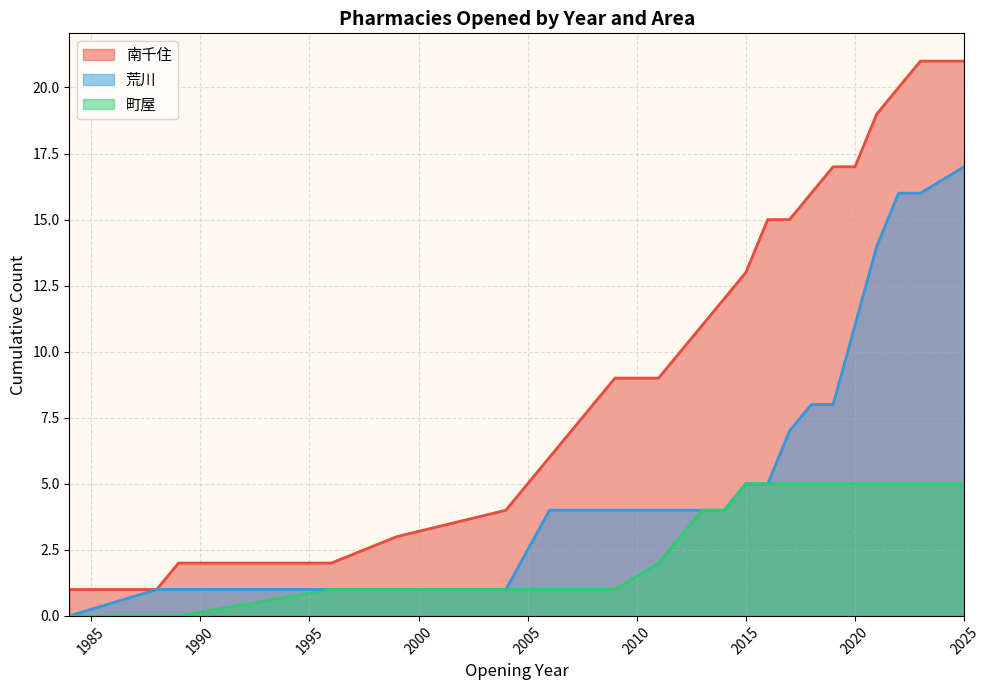

Which series has the widest spread of values?

南千住